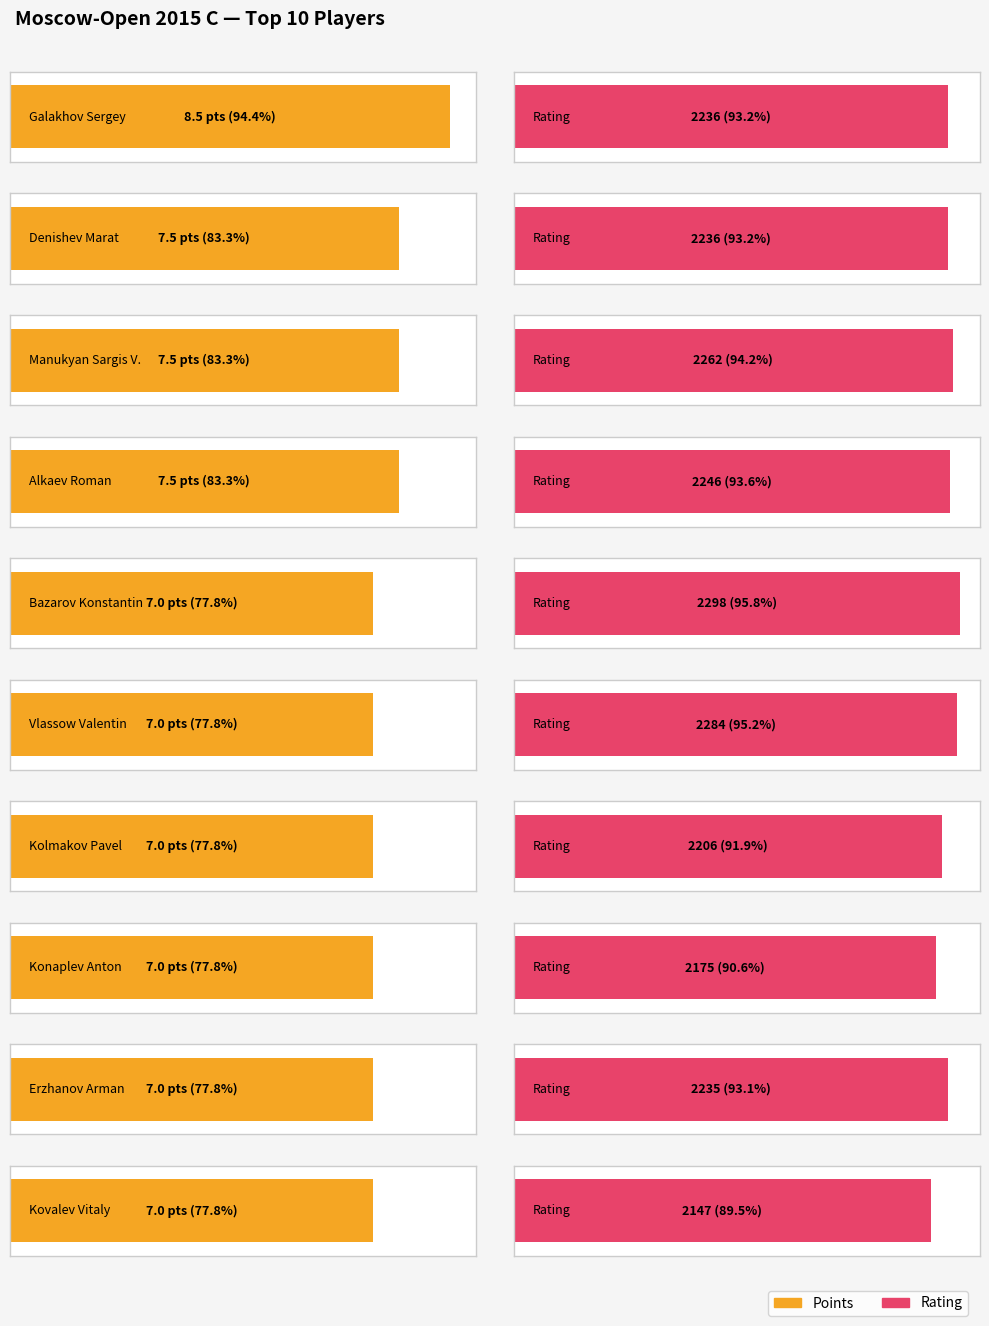

How many bars are there in each group?

2